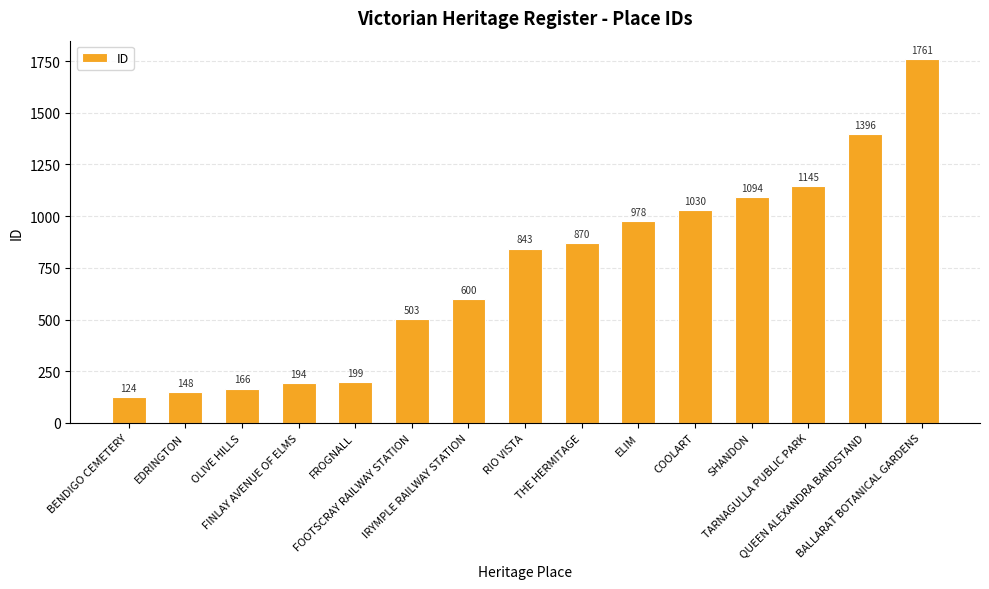

Reading right to left, what are all the values shown in this chart?

1761	1396	1145	1094	1030	978	870	843	600	503	199	194	166	148	124